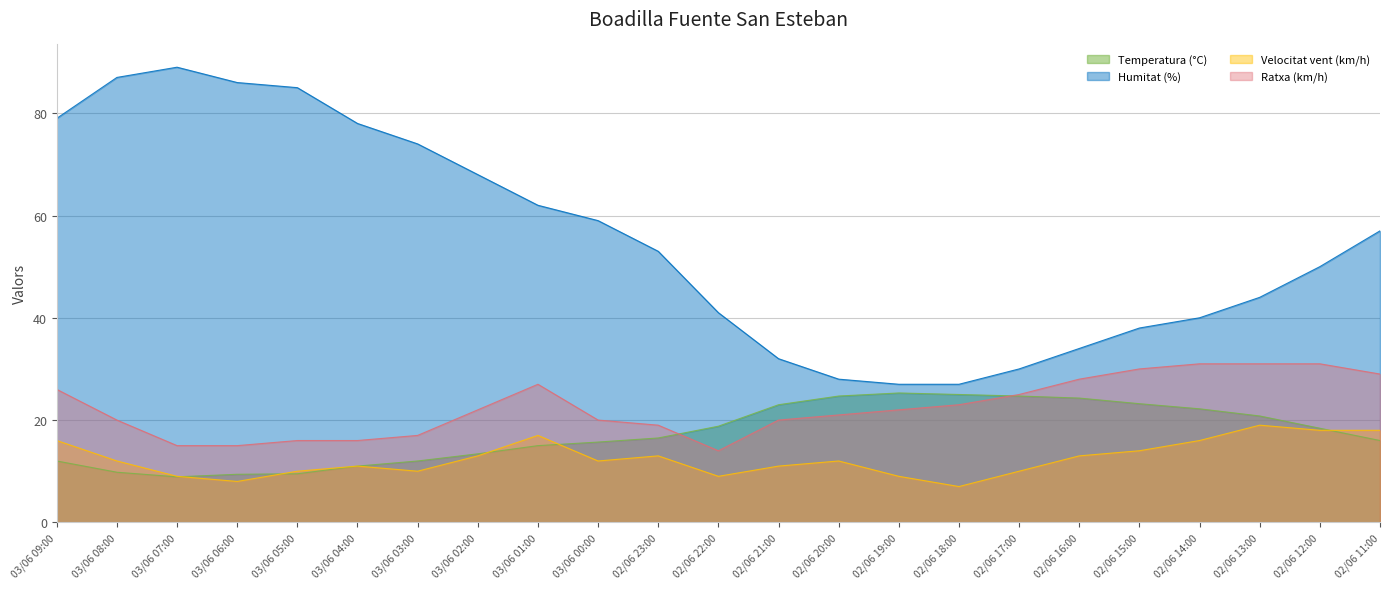

How many lines are shown in the chart?

4